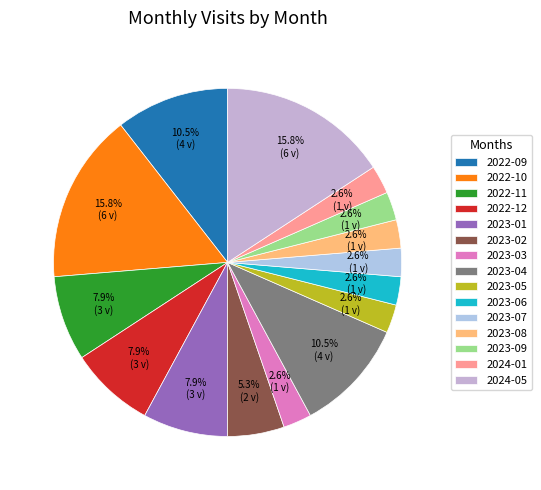

To the nearest percent, what is the average slice percentage?

7%